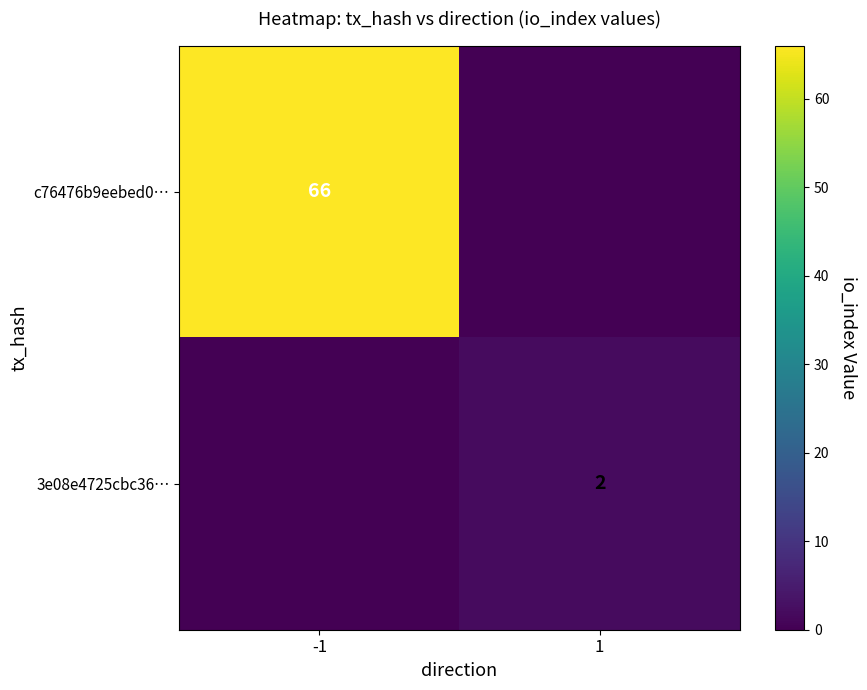

Between 1 and -1, which is larger?

-1